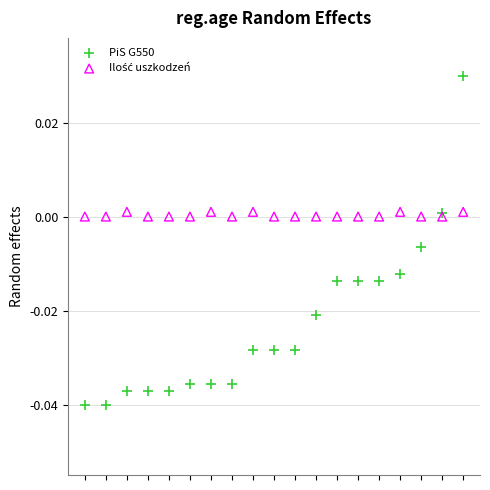

Which series reaches the maximum Y coordinate?

PiS G550